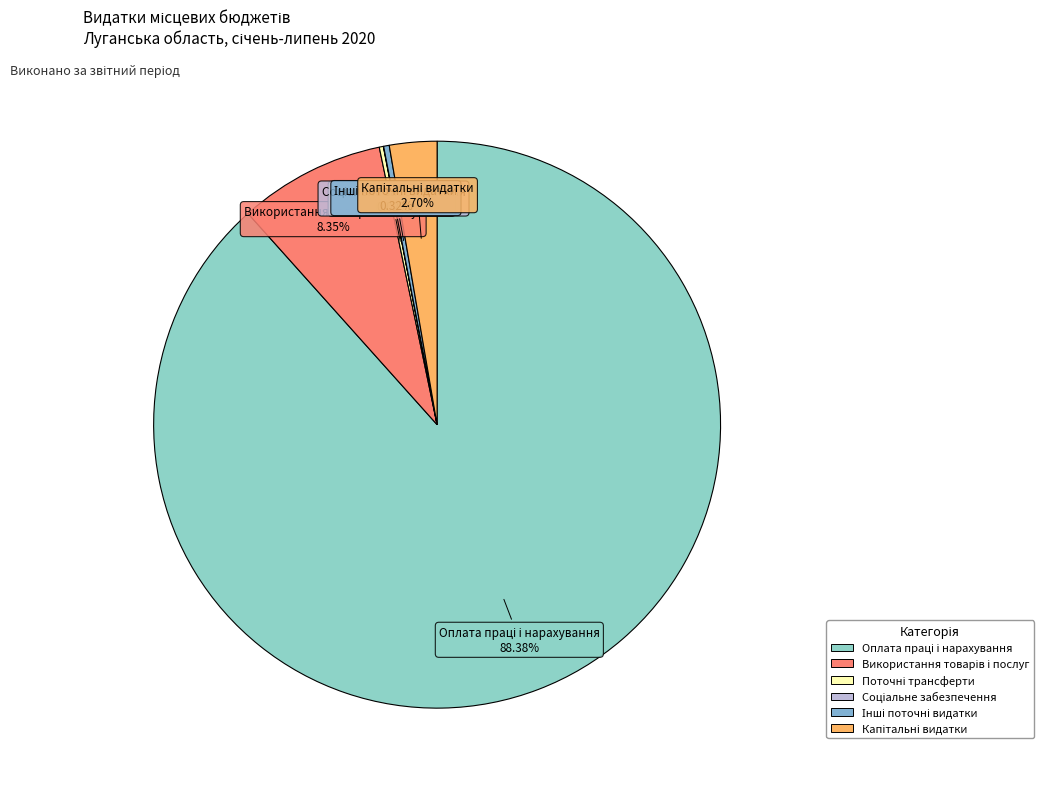

Is there any slice that represents more than half of the pie?

Yes